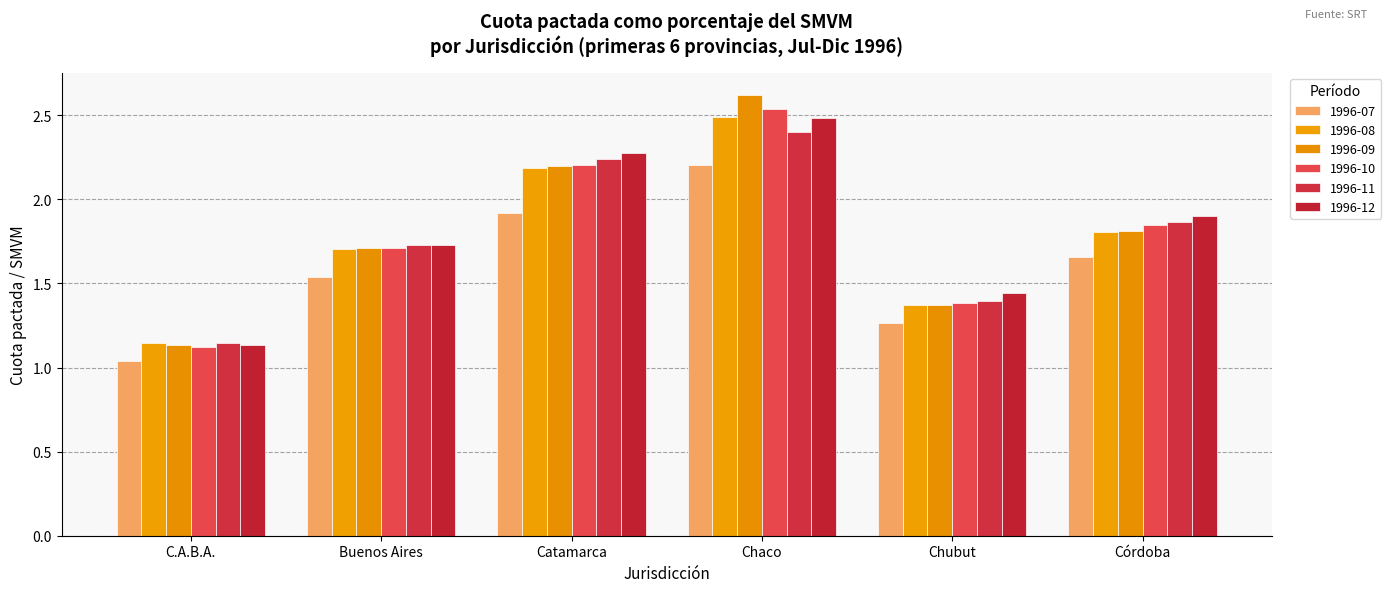

What is the average value of the 1996-07 series?

1.6